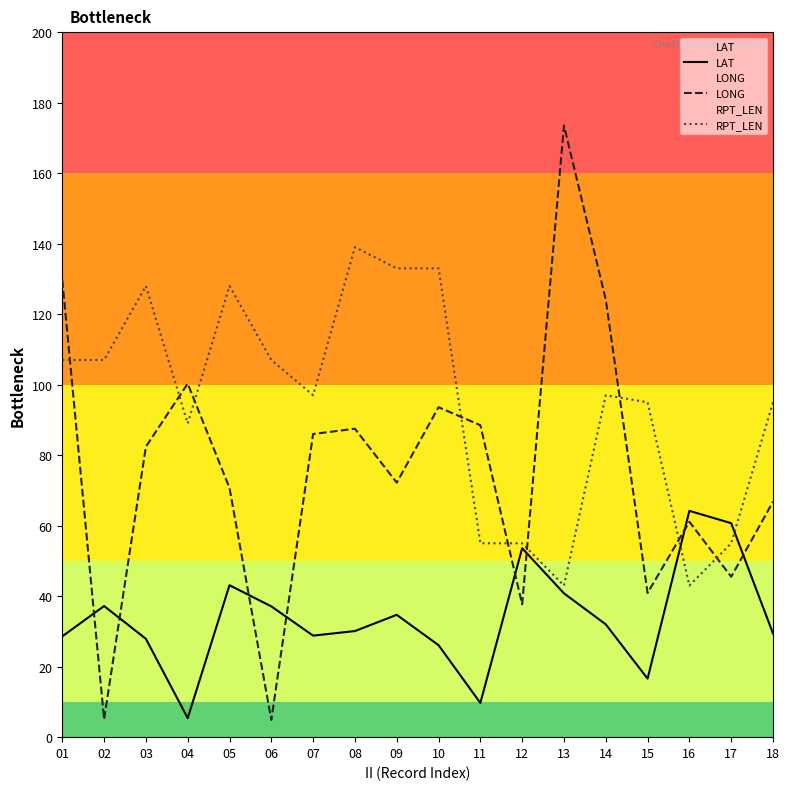

True or false: RPT_LEN and LAT cross at least once.

True